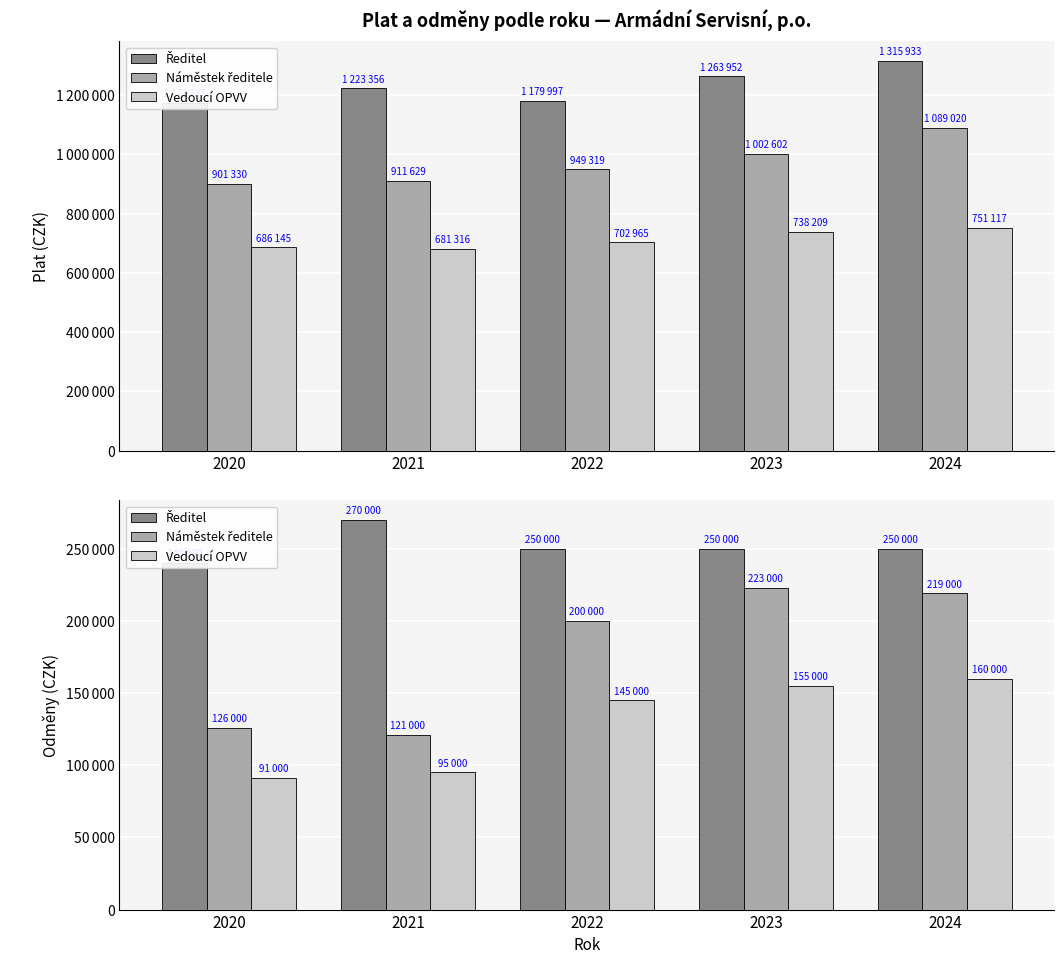

What is the value of the Ředitel bar at the 5th from the left?

250000